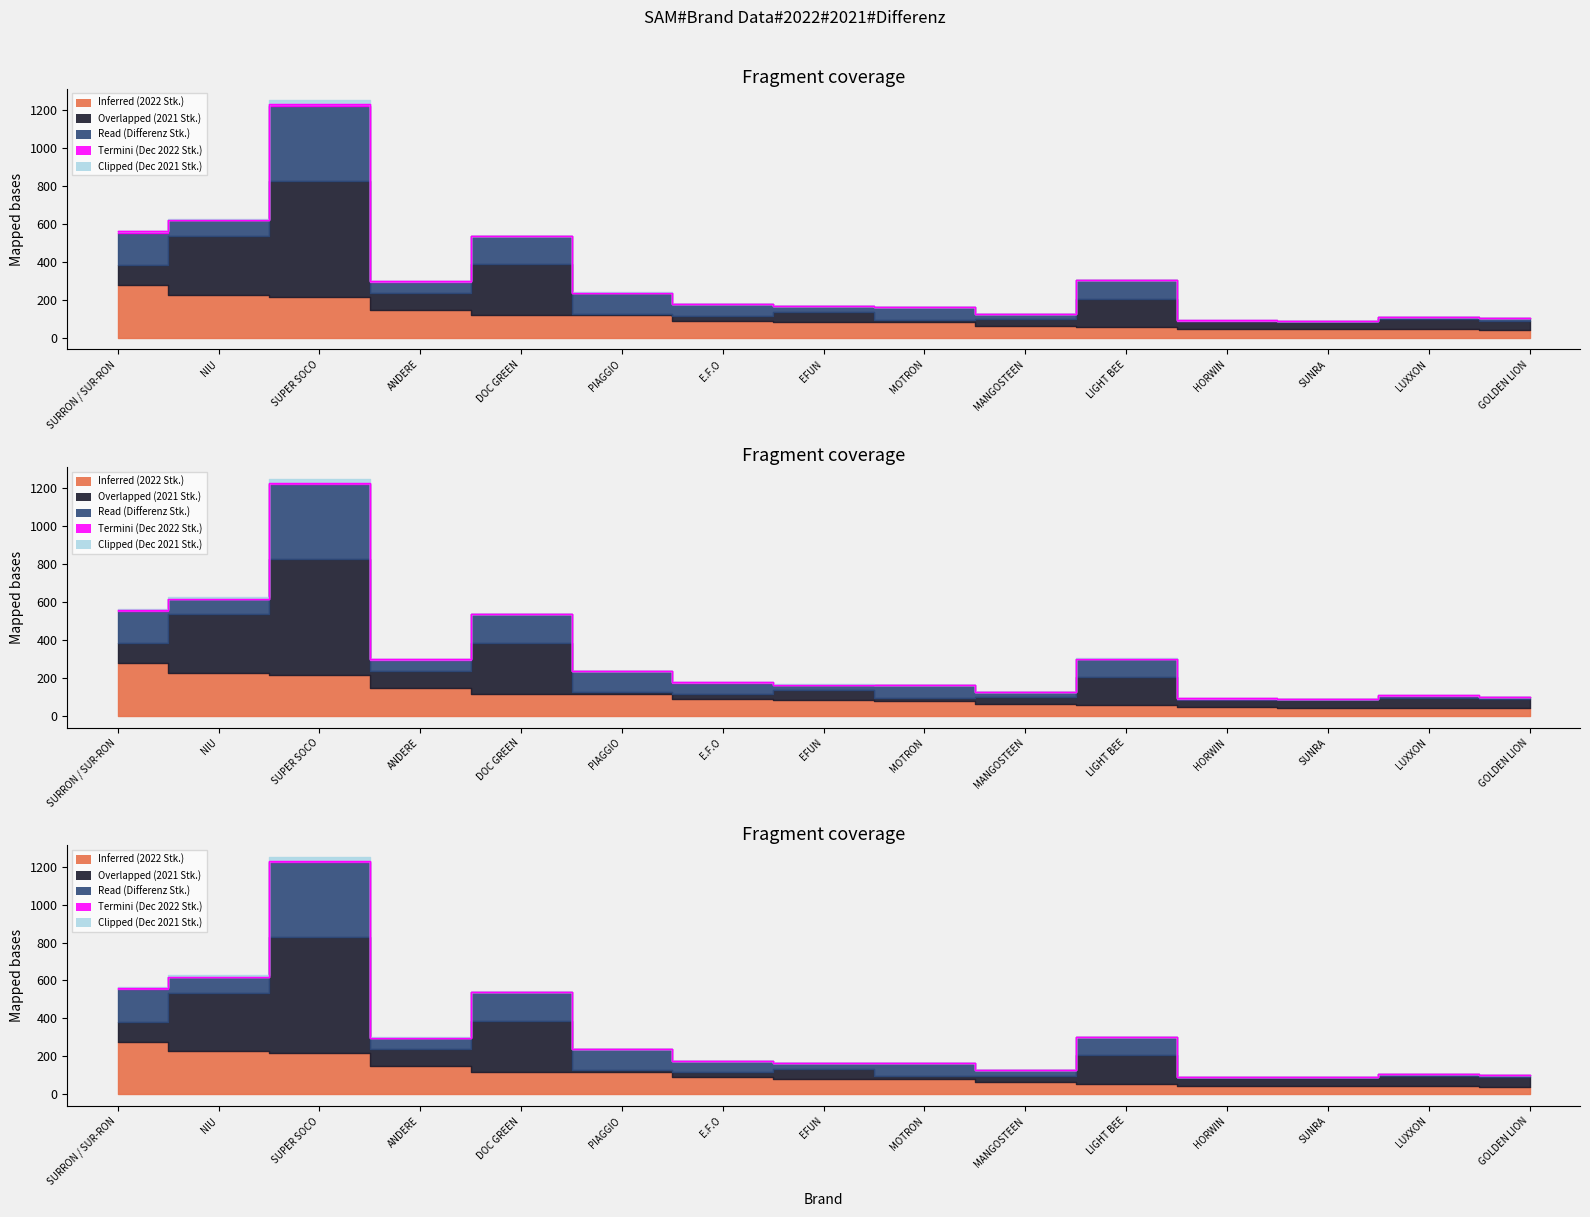

Where is the first local maximum for Clipped (Dec 2021 Stk.)?

SUPER SOCO